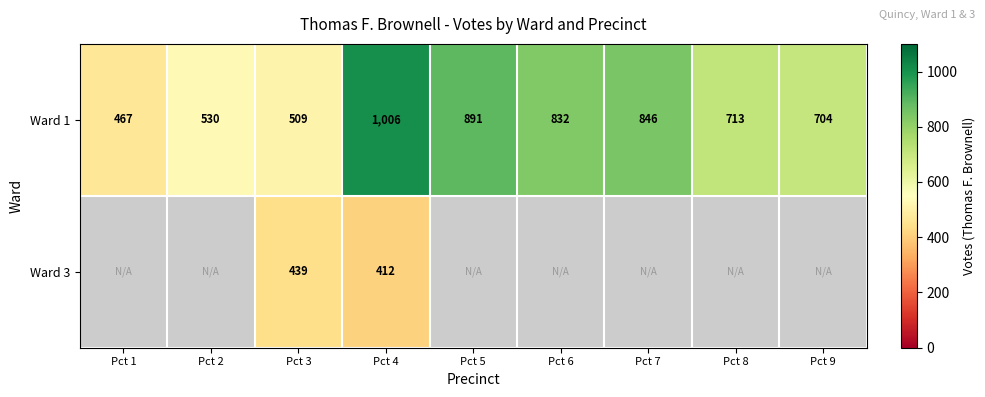

The value of Ward 3 at Pct 4 is 152.0. True or false?

False